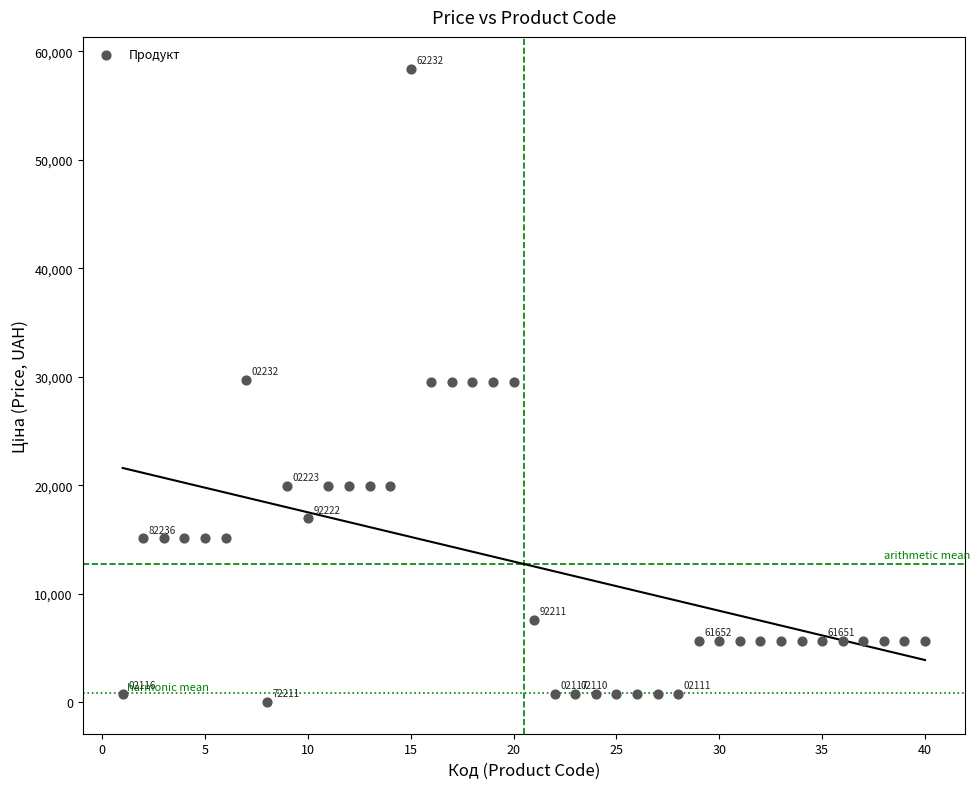

What is the range of X values (max minus min)?

39.0